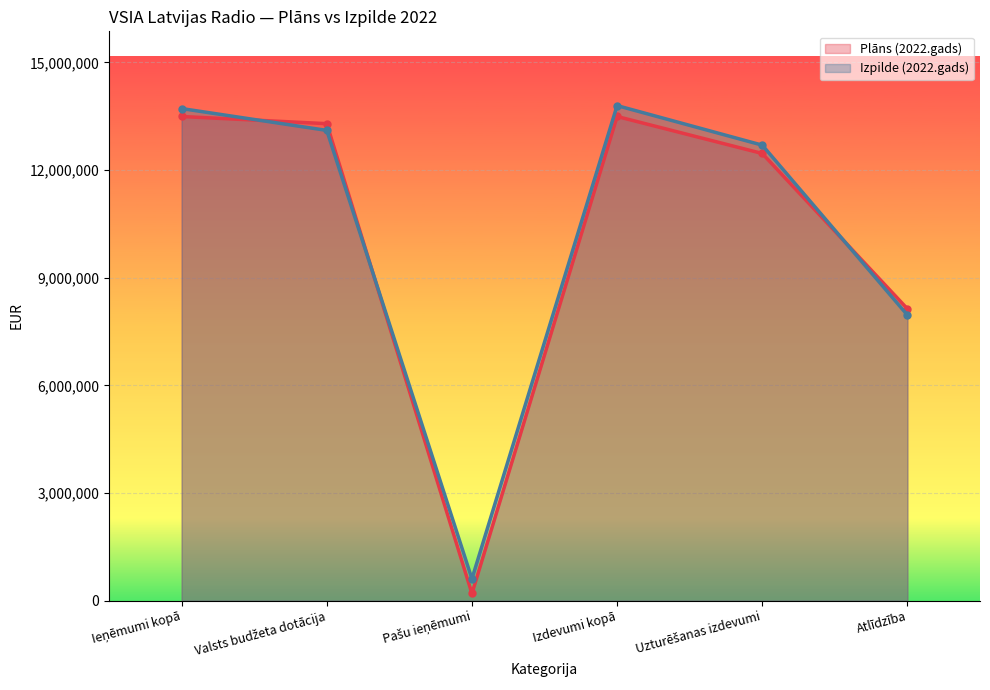

Reading left to right, extract all data points from this chart.

Plāns (2022.gads): Ieņēmumi kopā=13490650.0	Valsts budžeta dotācija=13290650.0	Pašu ieņēmumi=200000.0	Izdevumi kopā=13490649.6	Uzturēšanas izdevumi=12460104.6	Atlīdzība=8131856.9
Izpilde (2022.gads): Ieņēmumi kopā=13711448.1	Valsts budžeta dotācija=13103169.8	Pašu ieņēmumi=608278.3	Izdevumi kopā=13794115.9	Uzturēšanas izdevumi=12691973.8	Atlīdzība=7957805.6